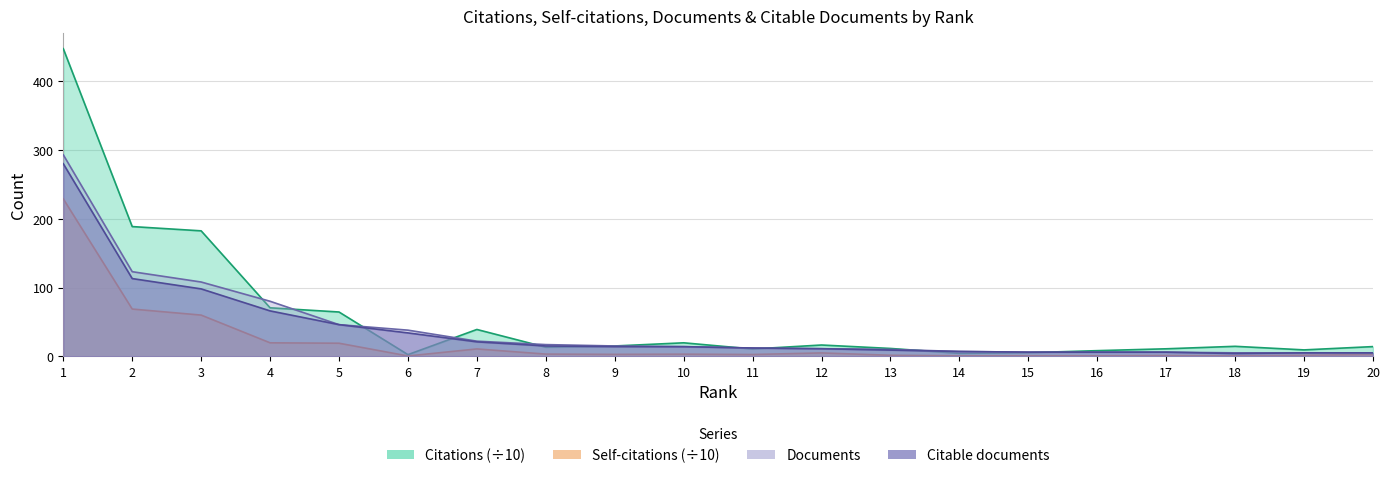

What is the minimum value shown in the chart?

0.5